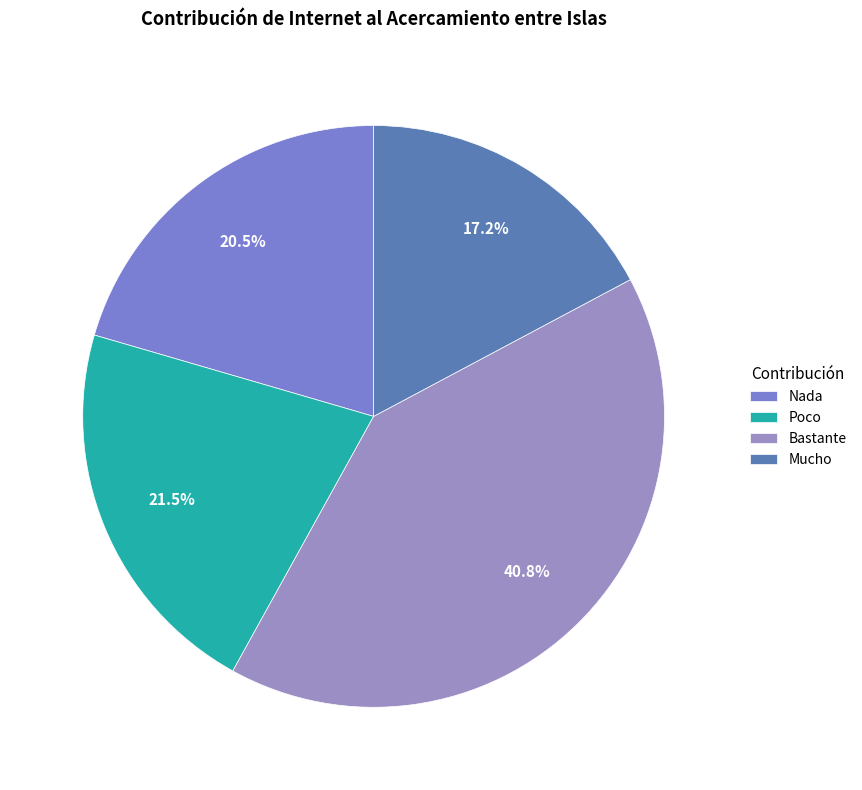

Which slice is the largest?

Bastante